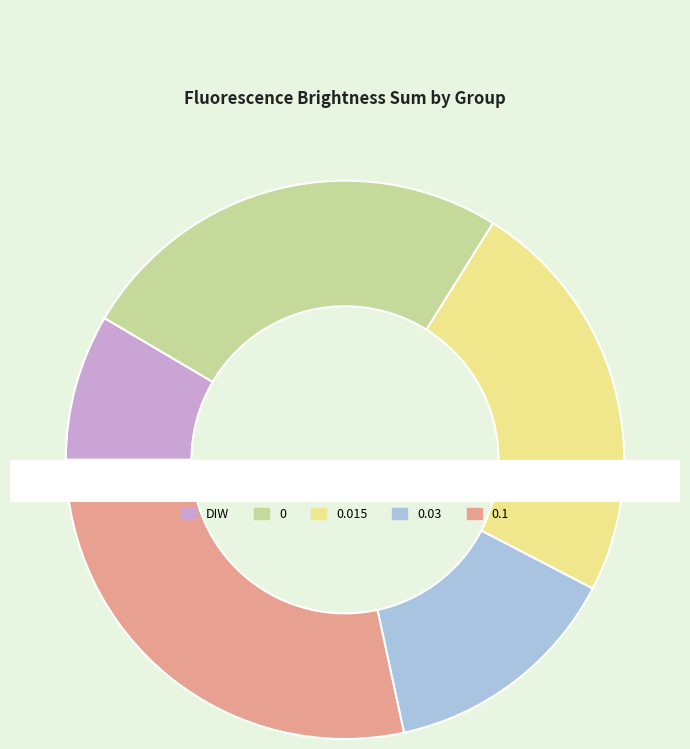

Is it true that DIW is 8% of the pie?

True